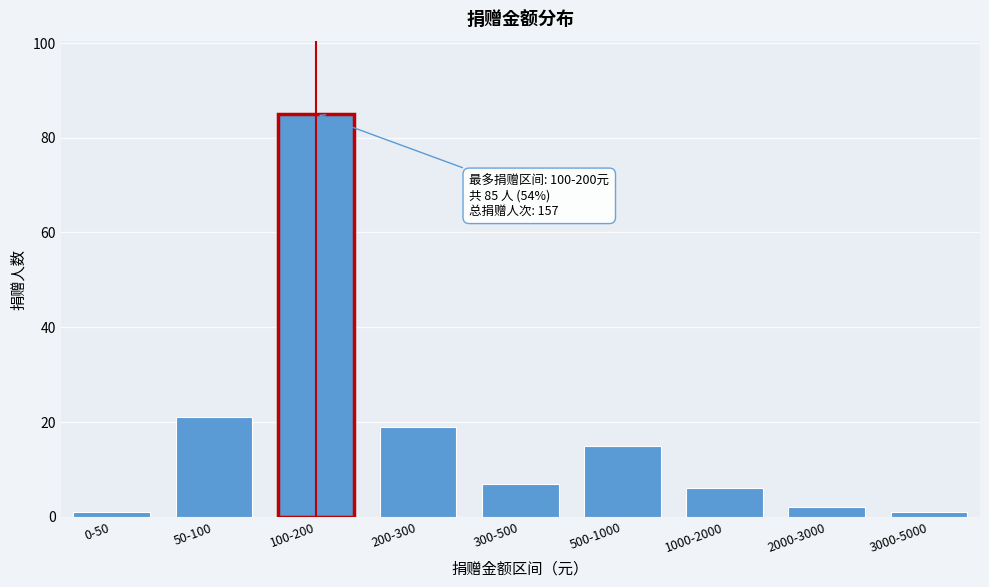

Reading left to right, what are all the values shown in this chart?

0-50=1	50-100=21	100-200=85	200-300=19	300-500=7	500-1000=15	1000-2000=6	2000-3000=2	3000-5000=1